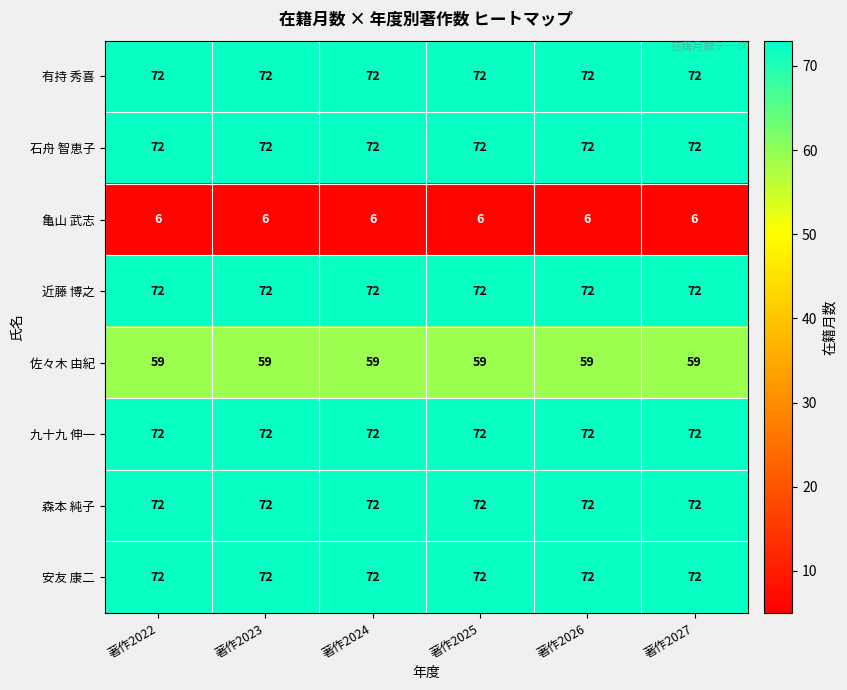

What is the sum of all 安友 康二 values?

432